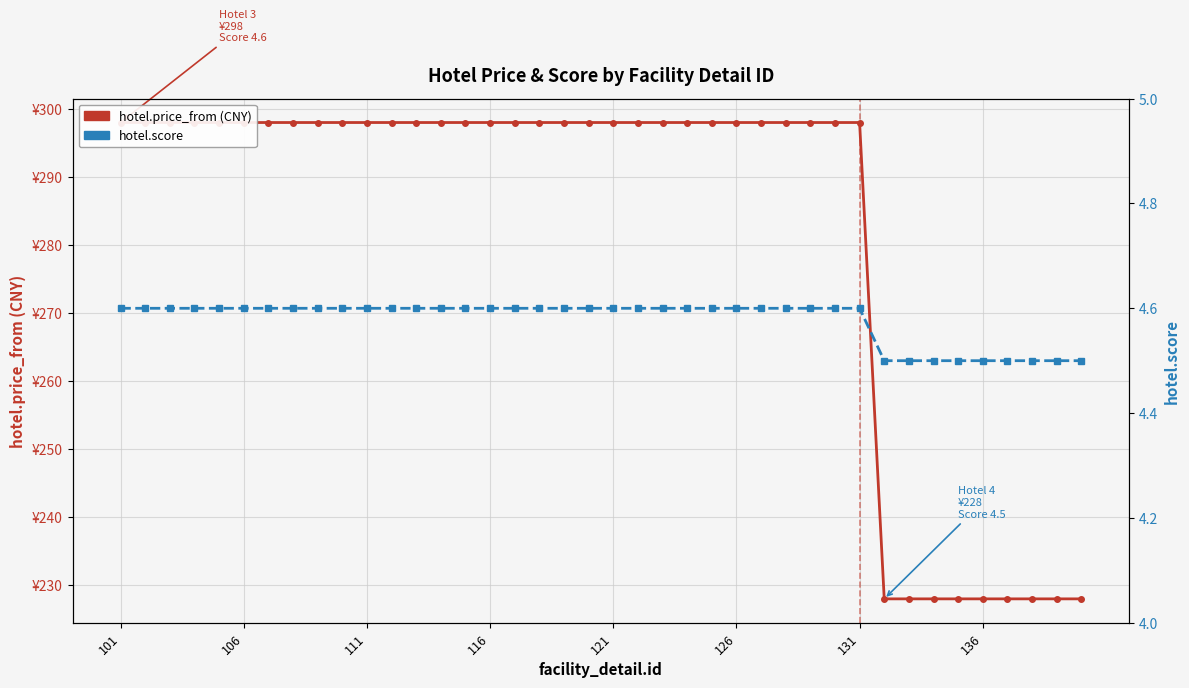

True or false: hotel.price_from and hotel.score intersect in this chart.

False